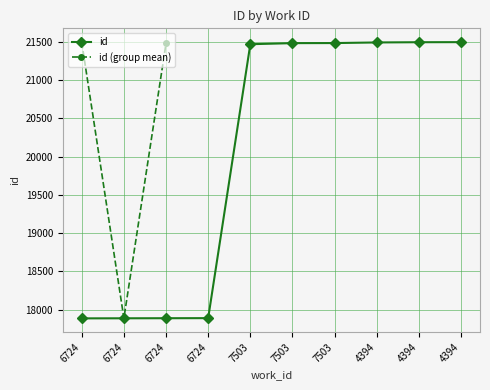

What is the change in value from 7503 to 4394?

+27